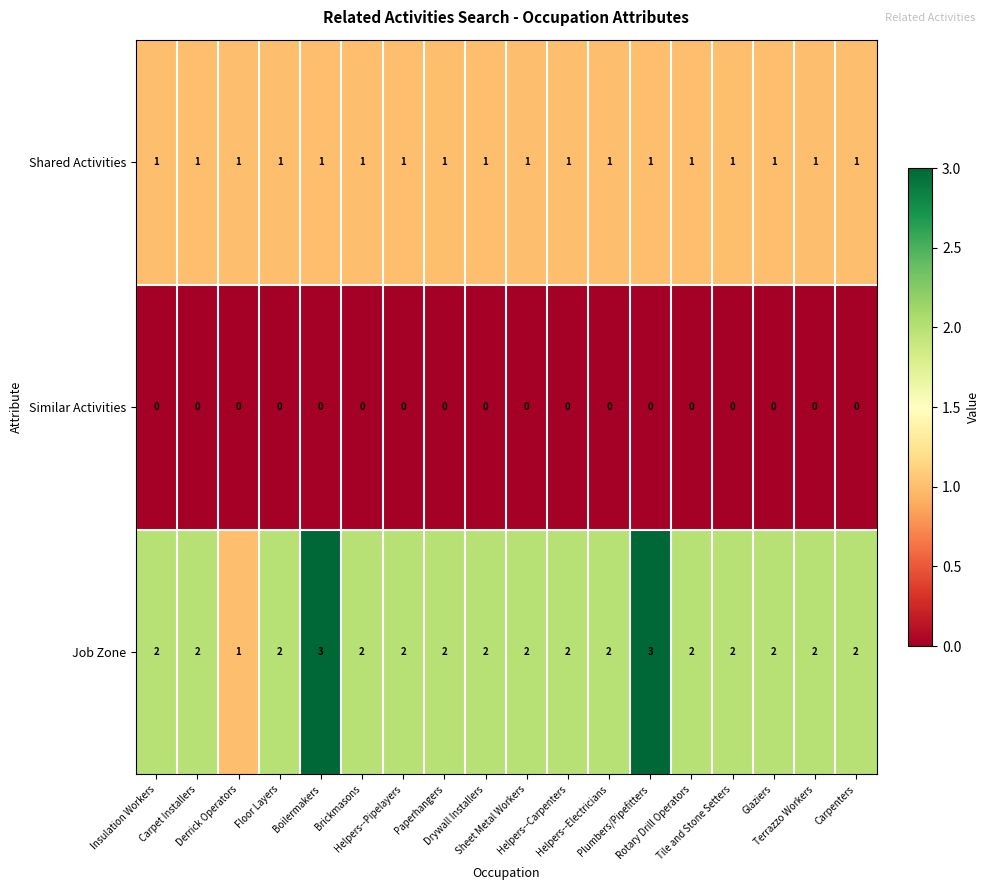

Count the Job Zone values in the range 2 to 3.

17